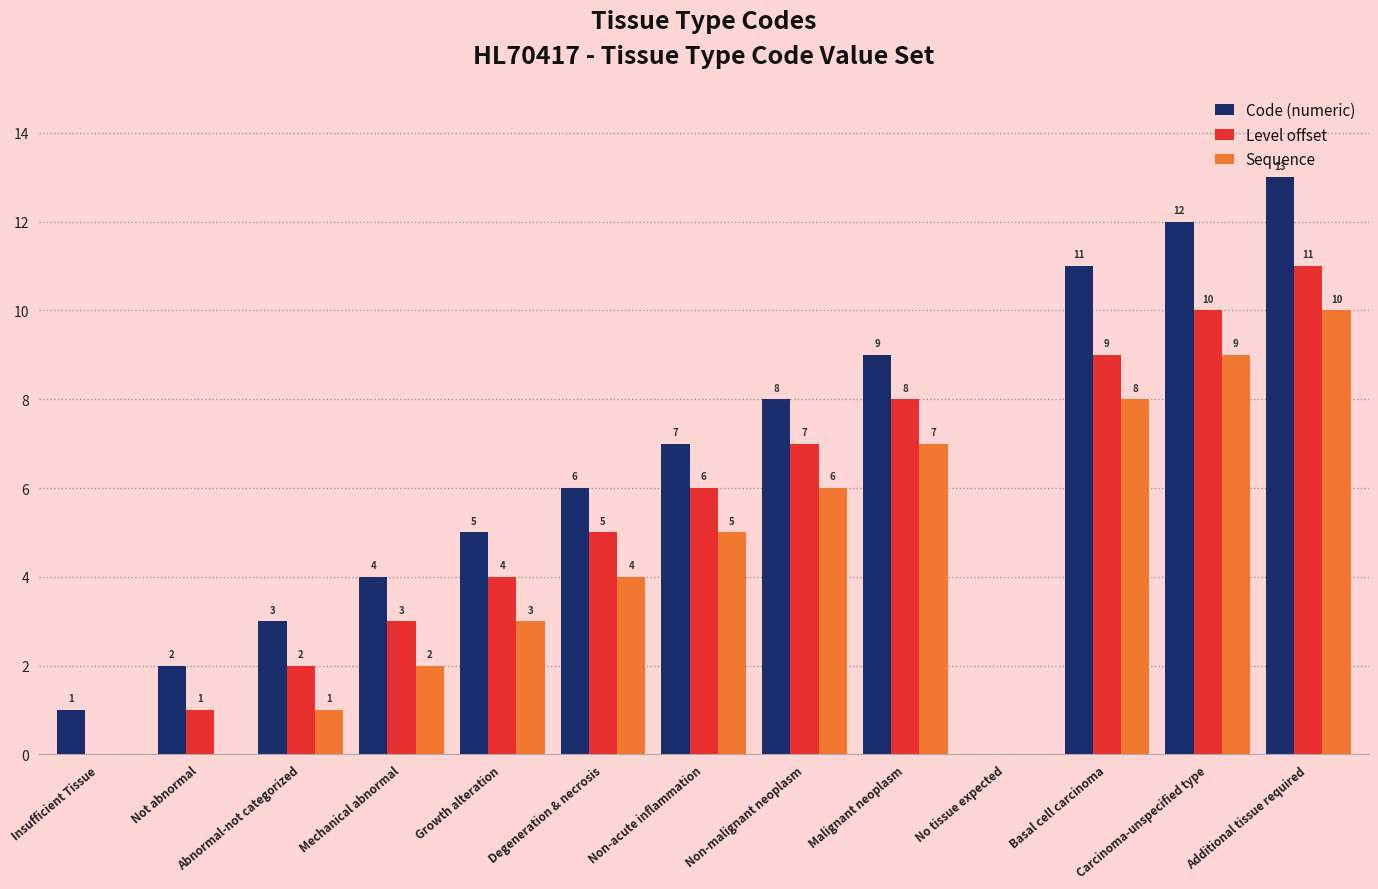

Which series has the largest total across all categories?

Code (numeric)